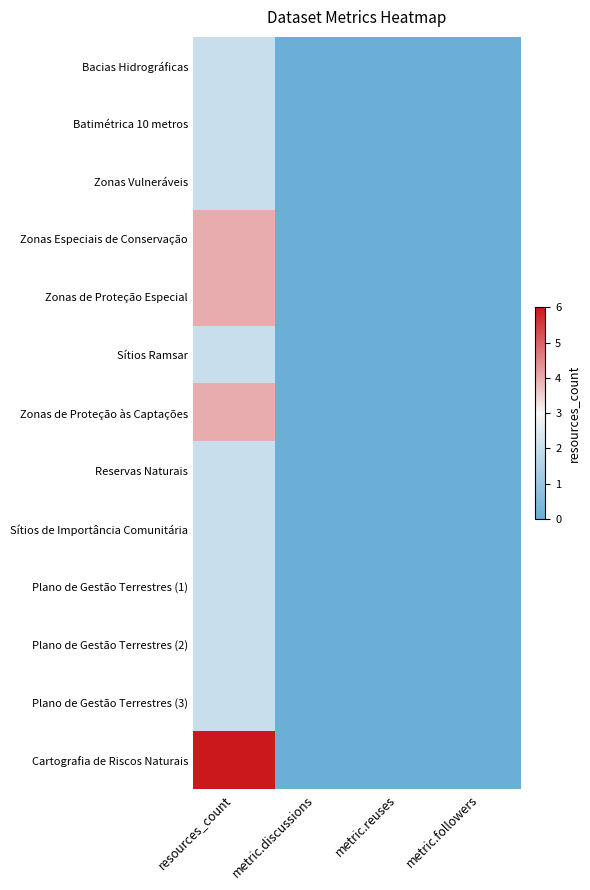

Reading left to right, list all the values displayed in this chart.

Bacias Hidrográficas: resources_count=2	metric.discussions=0	metric.reuses=0	metric.followers=0
Batimétrica 10 metros: resources_count=2	metric.discussions=0	metric.reuses=0	metric.followers=0
Zonas Vulneráveis: resources_count=2	metric.discussions=0	metric.reuses=0	metric.followers=0
Zonas Especiais de Conservação: resources_count=4	metric.discussions=0	metric.reuses=0	metric.followers=0
Zonas de Proteção Especial: resources_count=4	metric.discussions=0	metric.reuses=0	metric.followers=0
Sítios Ramsar: resources_count=2	metric.discussions=0	metric.reuses=0	metric.followers=0
Zonas de Proteção às Captações: resources_count=4	metric.discussions=0	metric.reuses=0	metric.followers=0
Reservas Naturais: resources_count=2	metric.discussions=0	metric.reuses=0	metric.followers=0
Sítios de Importância Comunitária: resources_count=2	metric.discussions=0	metric.reuses=0	metric.followers=0
Plano de Gestão Terrestres (1): resources_count=2	metric.discussions=0	metric.reuses=0	metric.followers=0
Plano de Gestão Terrestres (2): resources_count=2	metric.discussions=0	metric.reuses=0	metric.followers=0
Plano de Gestão Terrestres (3): resources_count=2	metric.discussions=0	metric.reuses=0	metric.followers=0
Cartografia de Riscos Naturais: resources_count=6	metric.discussions=0	metric.reuses=0	metric.followers=0